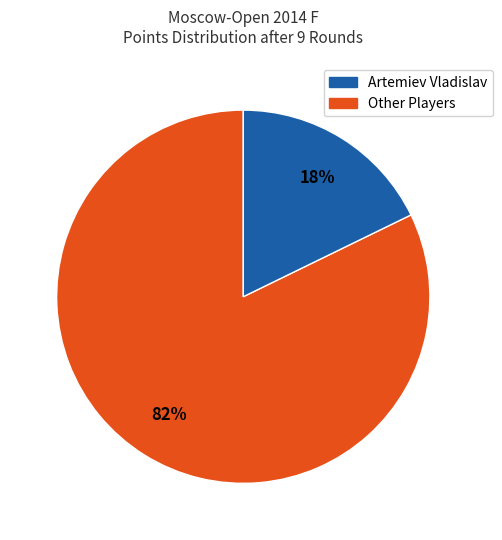

To the nearest percent, what is the difference between the largest and smallest slice percentages?

64%